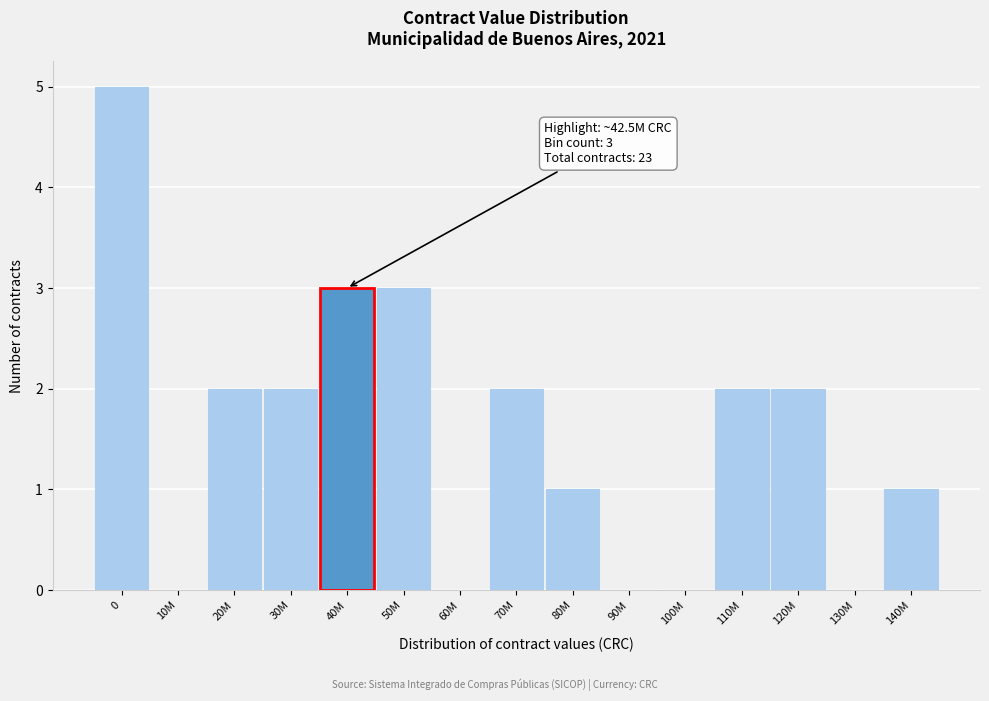

Reading left to right, list all the values displayed in this chart.

0=5	10M=0	20M=2	30M=2	40M=3	50M=3	60M=0	70M=2	80M=1	90M=0	100M=0	110M=2	120M=2	130M=0	140M=1